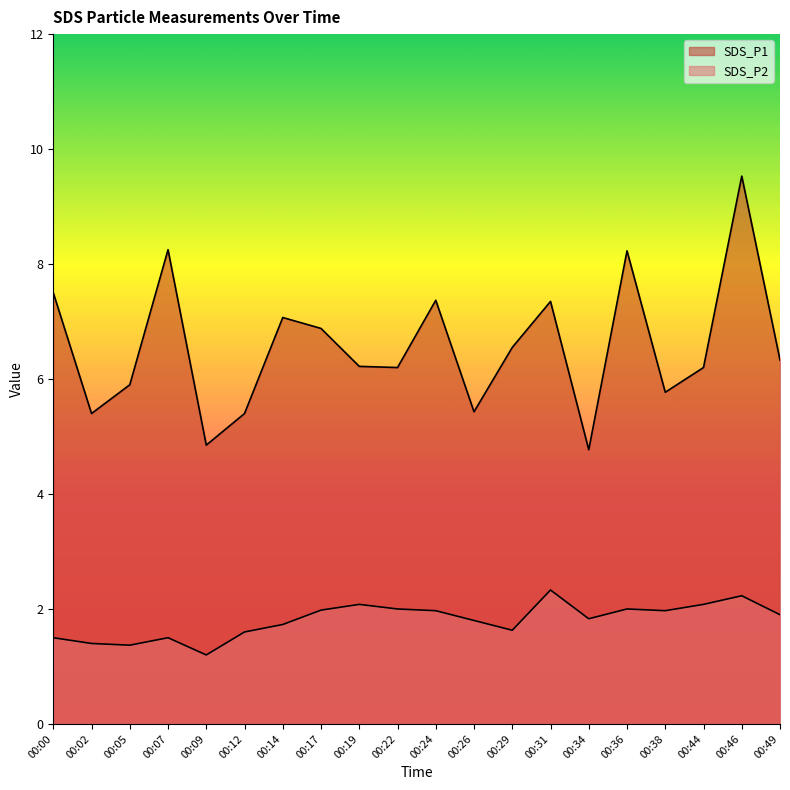

What is the total value across all series at 00:14?

8.8